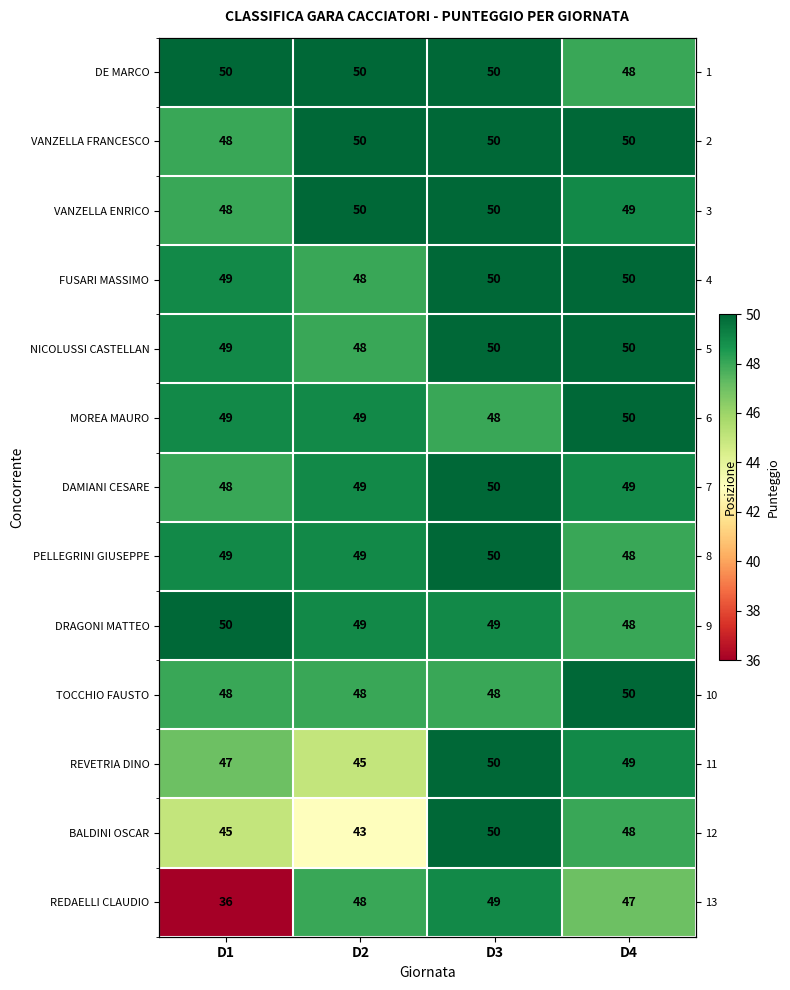

Which series has the largest range (max minus min)?

REDAELLI CLAUDIO